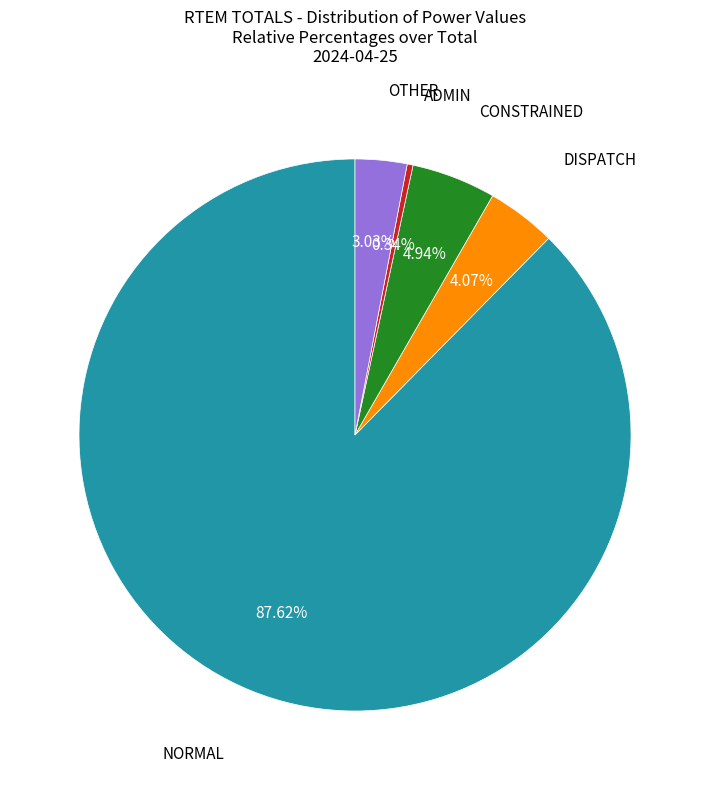

Is there a majority slice in this chart?

Yes